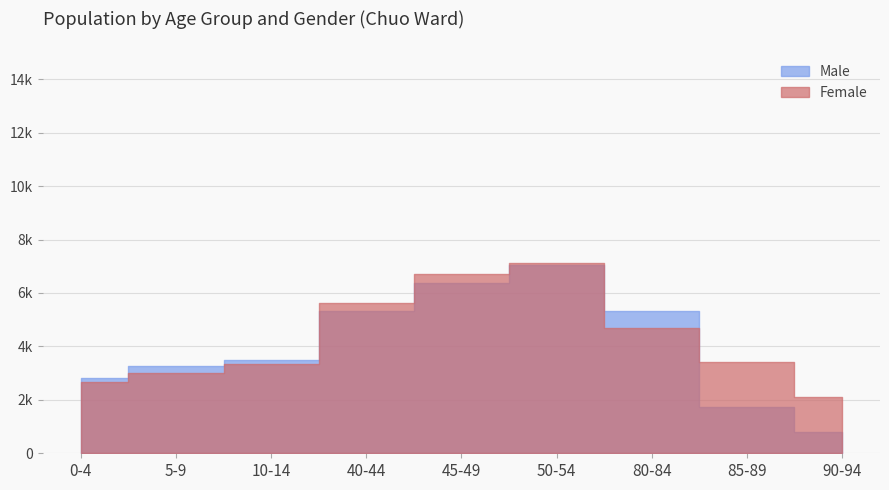

How many values in the Male series exceed 3508?

4